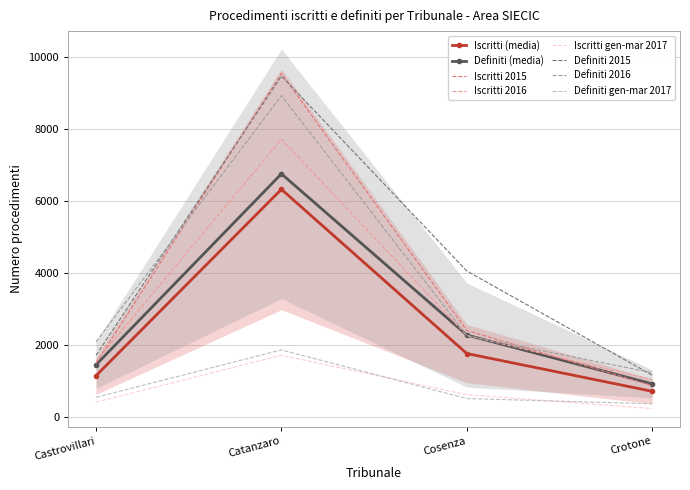

Reading right to left, extract all data points from this chart.

Iscritti 2015: Crotone=878	Cosenza=2411	Catanzaro=9551	Castrovillari=1496
Definiti 2015: Crotone=1168	Cosenza=4063	Catanzaro=9481	Castrovillari=1721
Iscritti 2016: Crotone=1041	Cosenza=2271	Catanzaro=7722	Castrovillari=1548
Definiti 2016: Crotone=1237	Cosenza=2268	Catanzaro=8935	Castrovillari=2096
Iscritti gen-mar 2017: Crotone=239	Cosenza=626	Catanzaro=1722	Castrovillari=418
Definiti gen-mar 2017: Crotone=373	Cosenza=518	Catanzaro=1871	Castrovillari=552